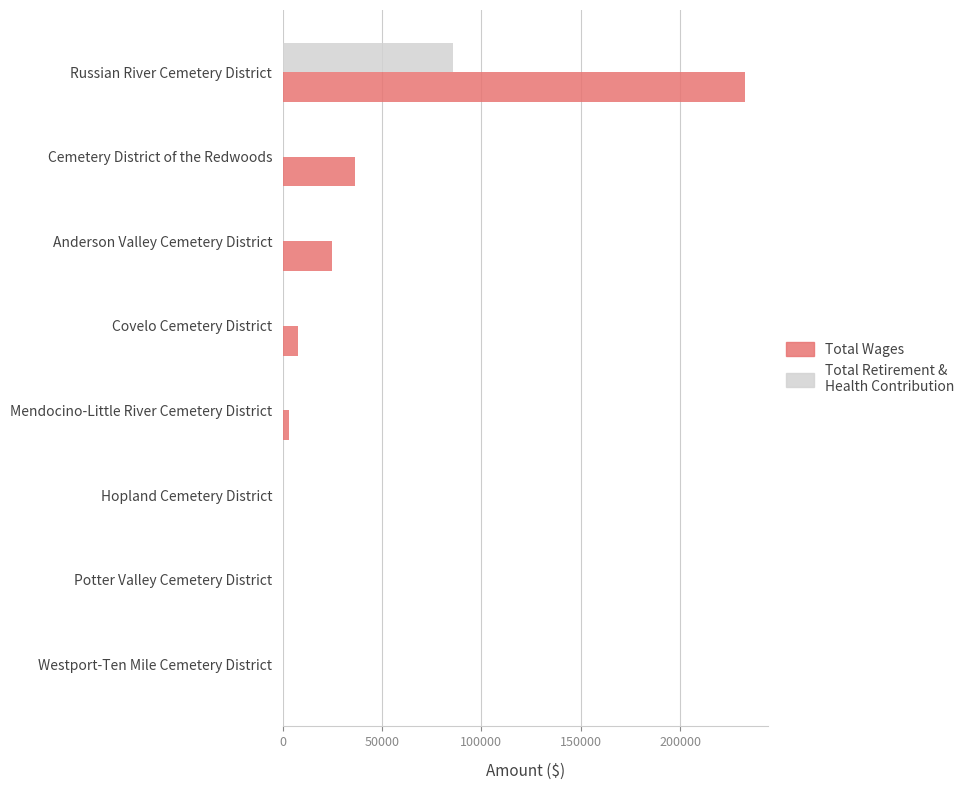

Which series has the largest total across all categories?

Total Wages